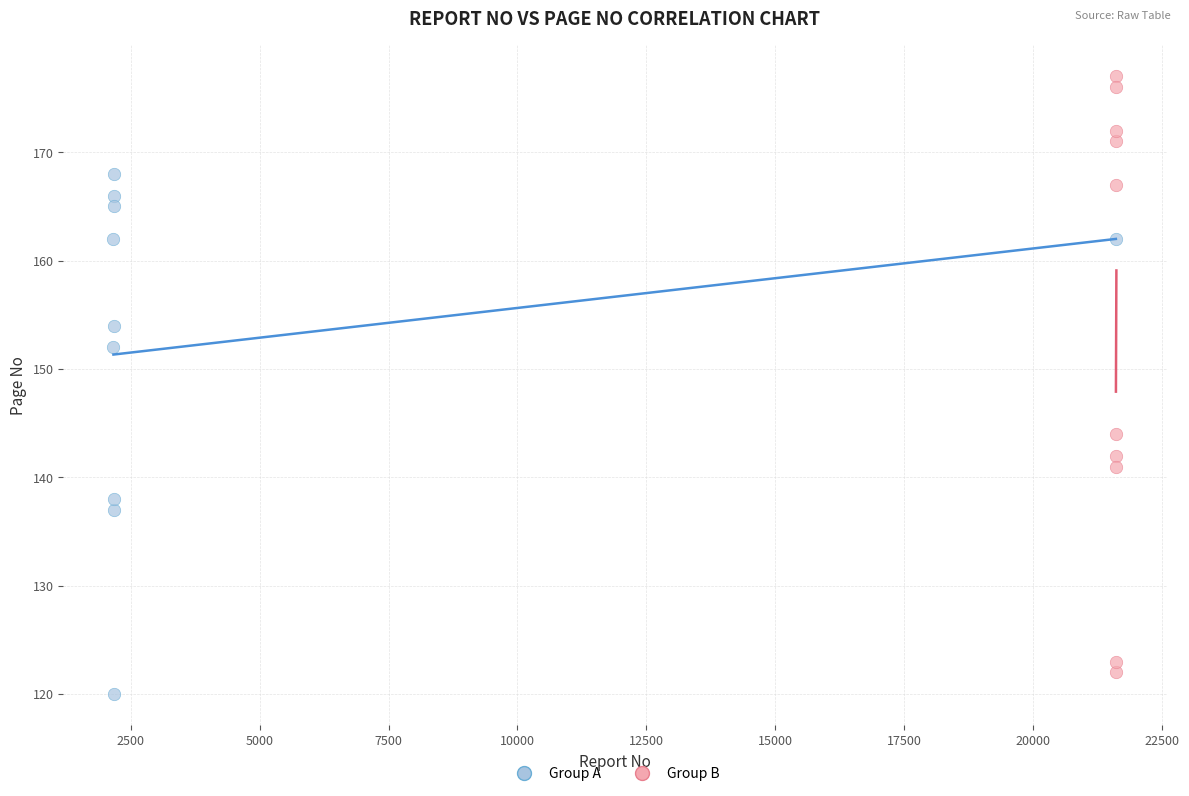

Which series contains the highest Y value?

Group B